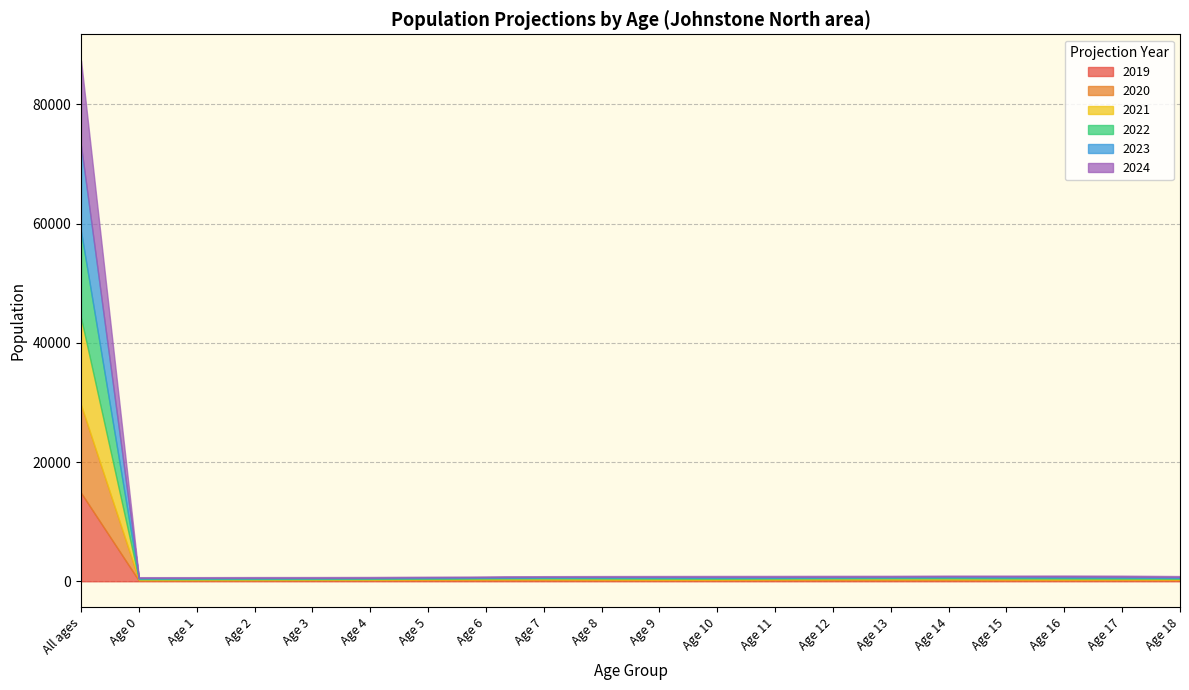

Reading left to right, extract all data points from this chart.

2019: 14840.8	115.9	117.9	115.2	133.9	139.1	160.5	162.5	161.3	139.7	140.0	144.4	170.5	171.0	167.0	169.5	142.5	148.3	154.3	146.6
2020: 14729.9	116.4	116.0	120.5	113.2	131.7	138.2	157.9	162.5	159.5	140.3	140.3	142.1	169.6	169.7	167.5	168.1	143.9	146.7	144.5
2021: 14620.9	115.4	116.5	118.3	117.9	111.8	130.9	136.2	157.7	160.4	159.4	140.5	138.0	141.8	167.9	170.1	166.2	169.1	142.5	138.6
2022: 14509.1	114.5	115.6	119.1	115.2	116.2	111.4	128.9	136.5	155.0	159.9	158.9	138.2	137.7	140.7	168.5	168.6	166.9	166.8	134.8
2023: 14399.3	113.9	114.6	118.3	116.0	113.5	115.3	109.6	129.1	134.3	154.2	159.5	156.4	138.2	136.7	141.7	167.3	169.5	164.9	156.5
2024: 14284.1	113.2	114.2	117.3	115.3	114.0	112.3	113.0	110.1	127.0	133.7	153.8	156.8	155.7	137.5	137.6	141.4	168.5	167.6	155.9